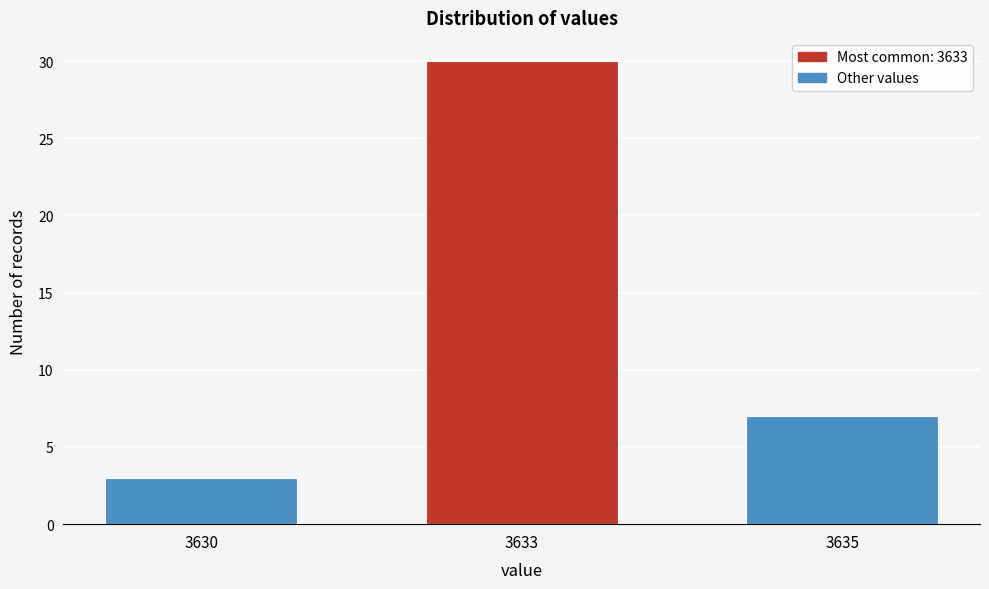

Reading left to right, what are all the values shown in this chart?

3630=3	3633=30	3635=7